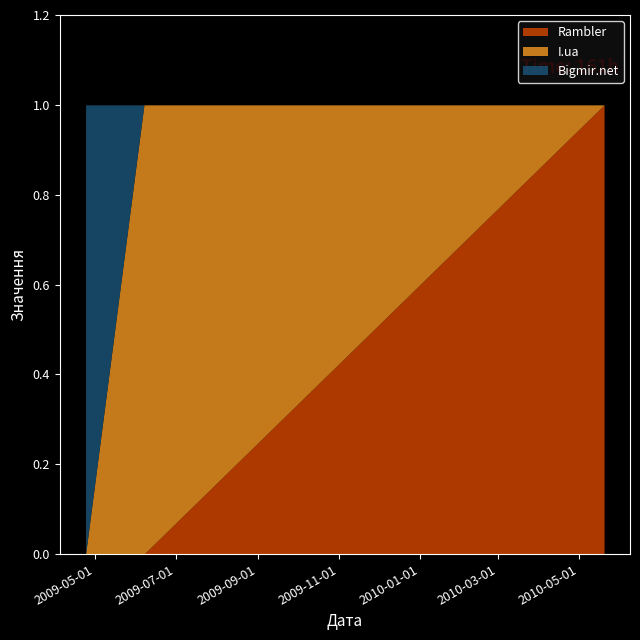

What is the difference between the maximum and minimum values in the Rambler series?

1